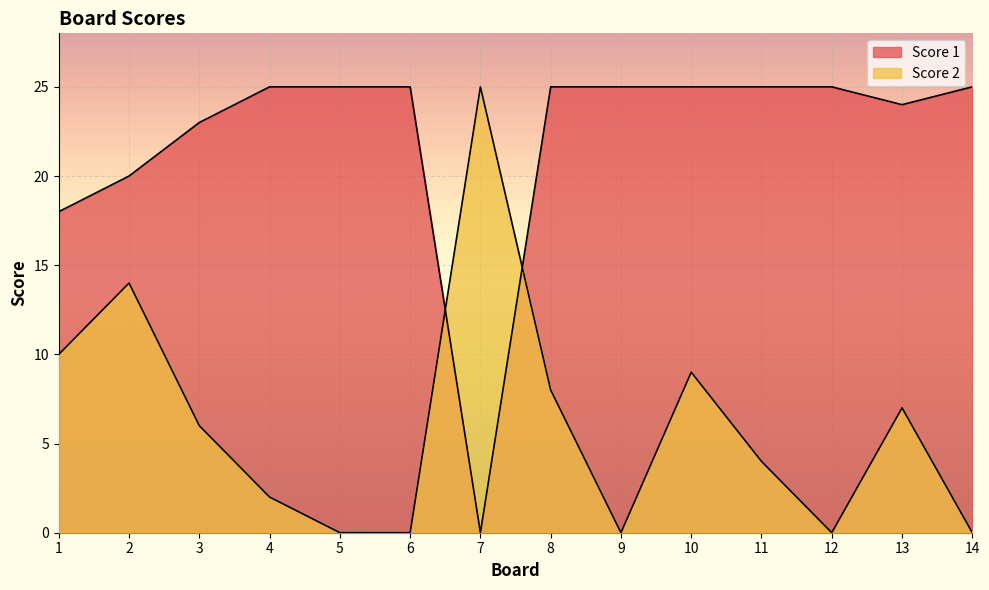

Reading left to right, extract all data points from this chart.

Score 1: 18	20	23	25	25	25	0	25	25	25	25	25	24	25
Score 2: 10	14	6	2	0	0	25	8	0	9	4	0	7	0